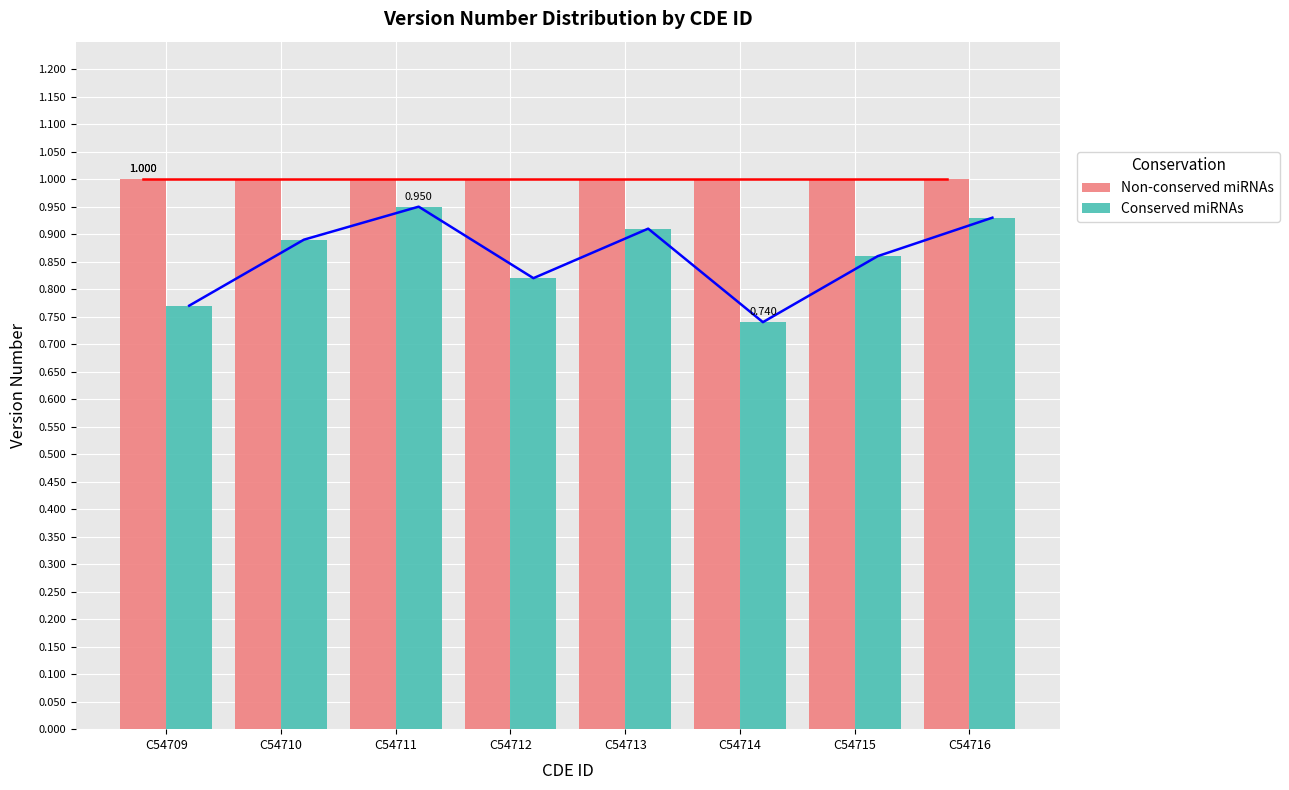

Rank the series by their maximum value, from lowest to highest.

Conserved miRNAs, Non-conserved miRNAs